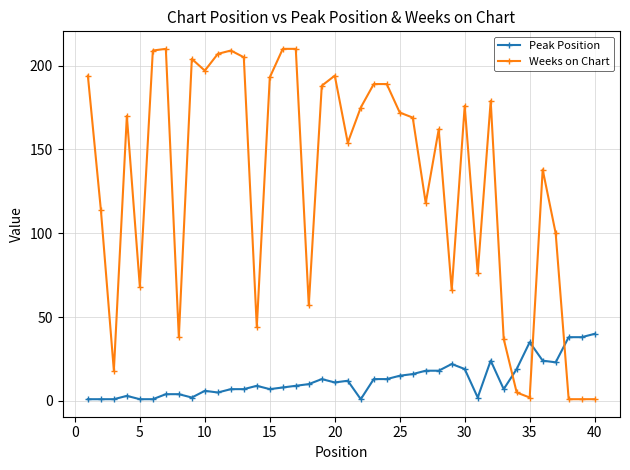

What is the average value of the Peak Position series?

13